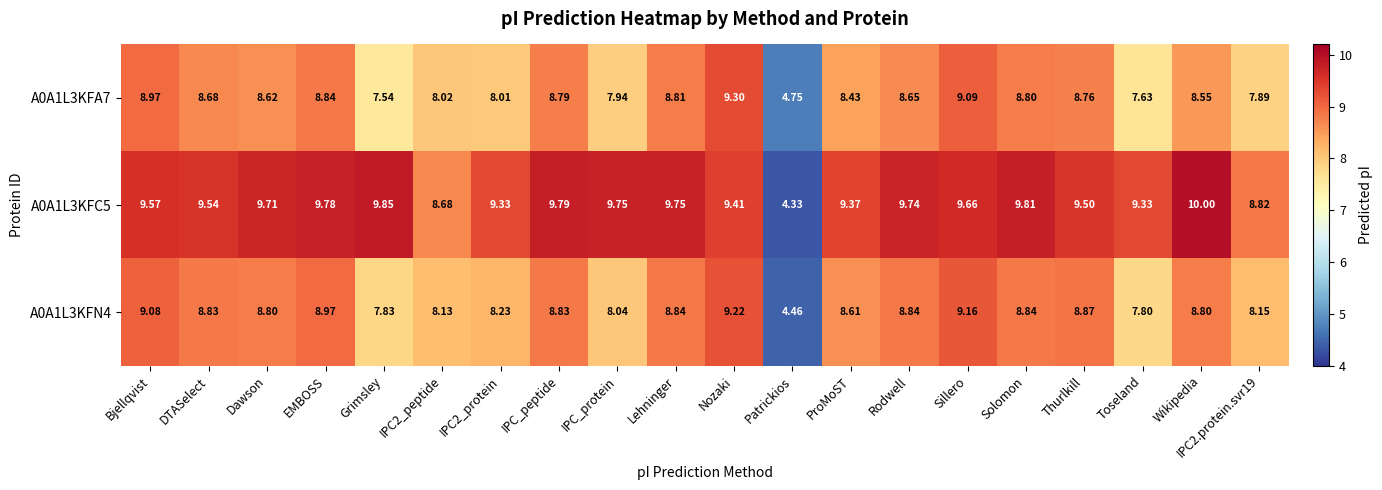

Which series has the widest spread of values?

A0A1L3KFC5